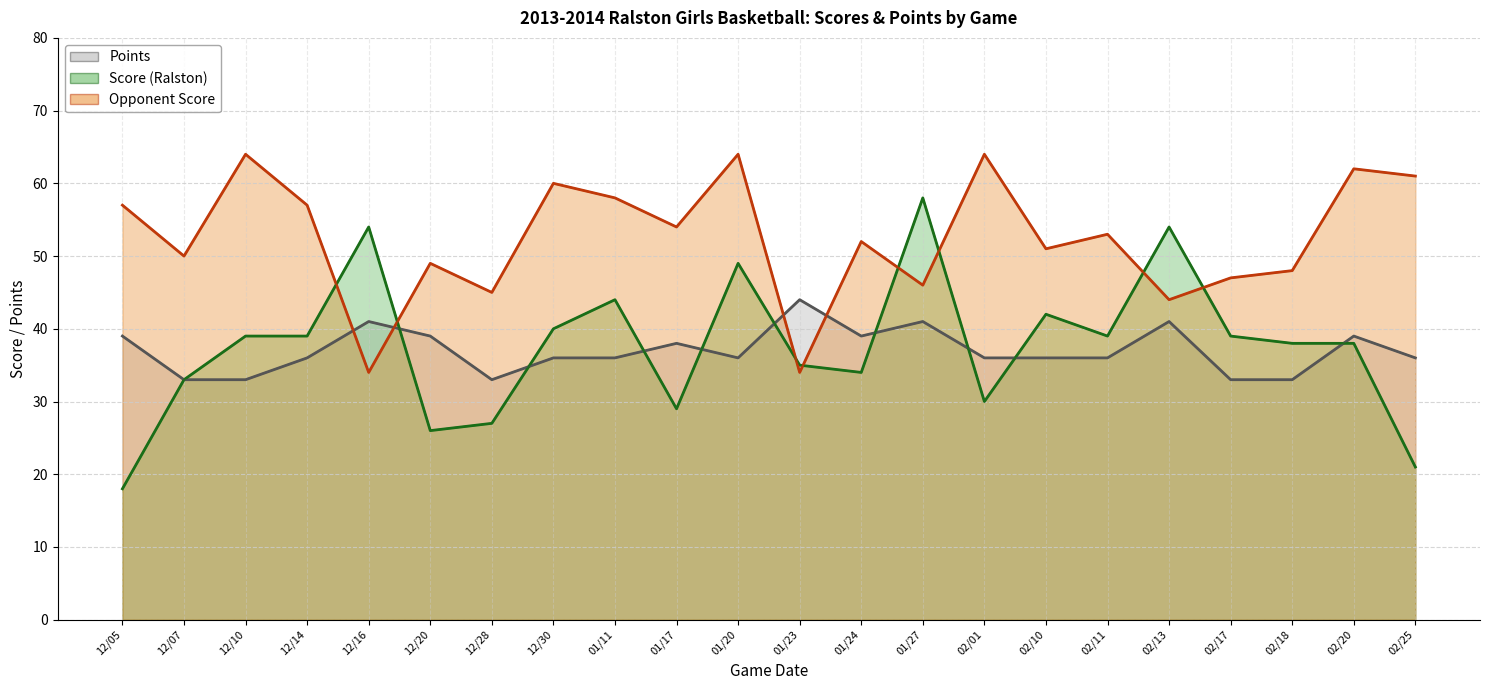

The value of Score (Ralston) at 01/24 is 34. True or false?

True